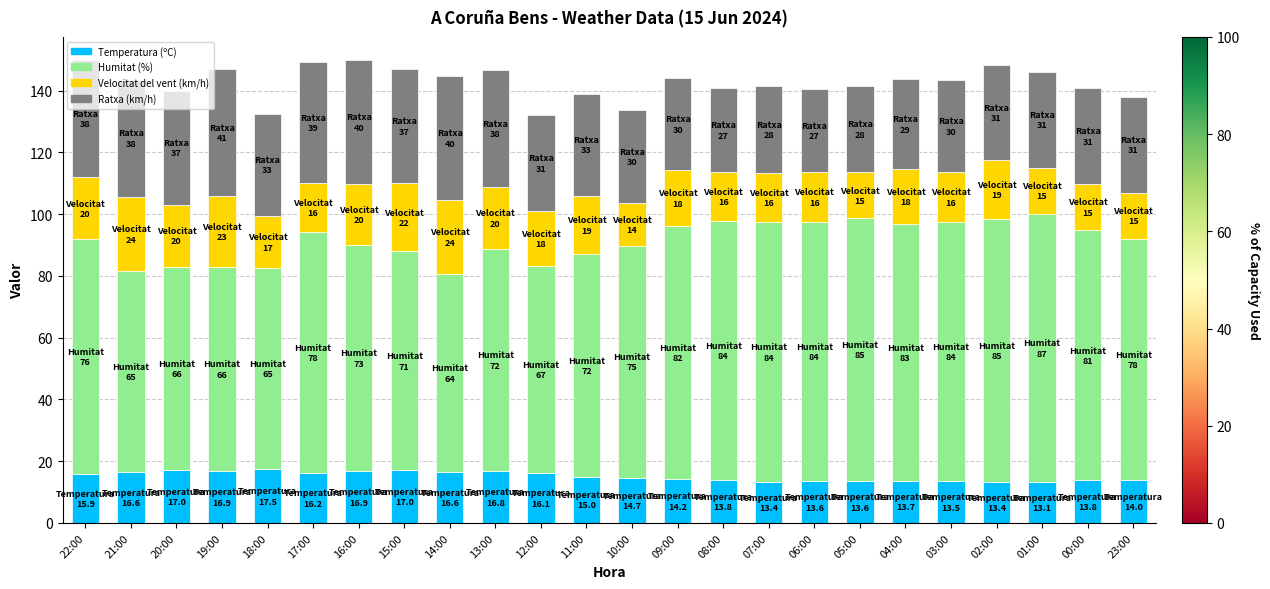

What is the total value across all series at 06:00?

140.6